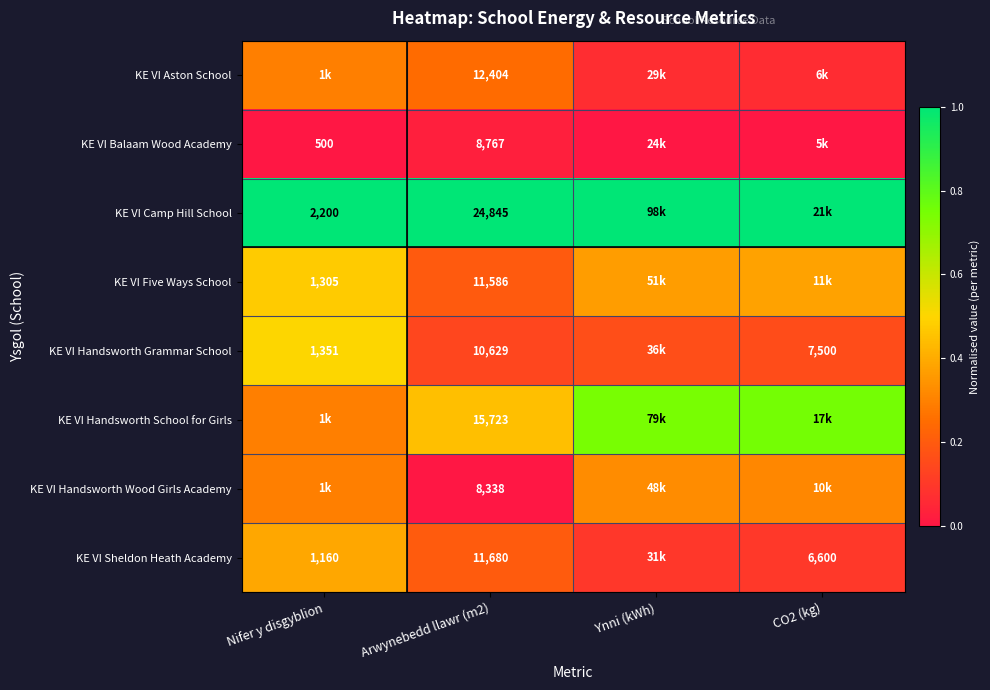

At which label is KE VI Five Ways School closest to 0?

Arwynebedd llawr (m2)